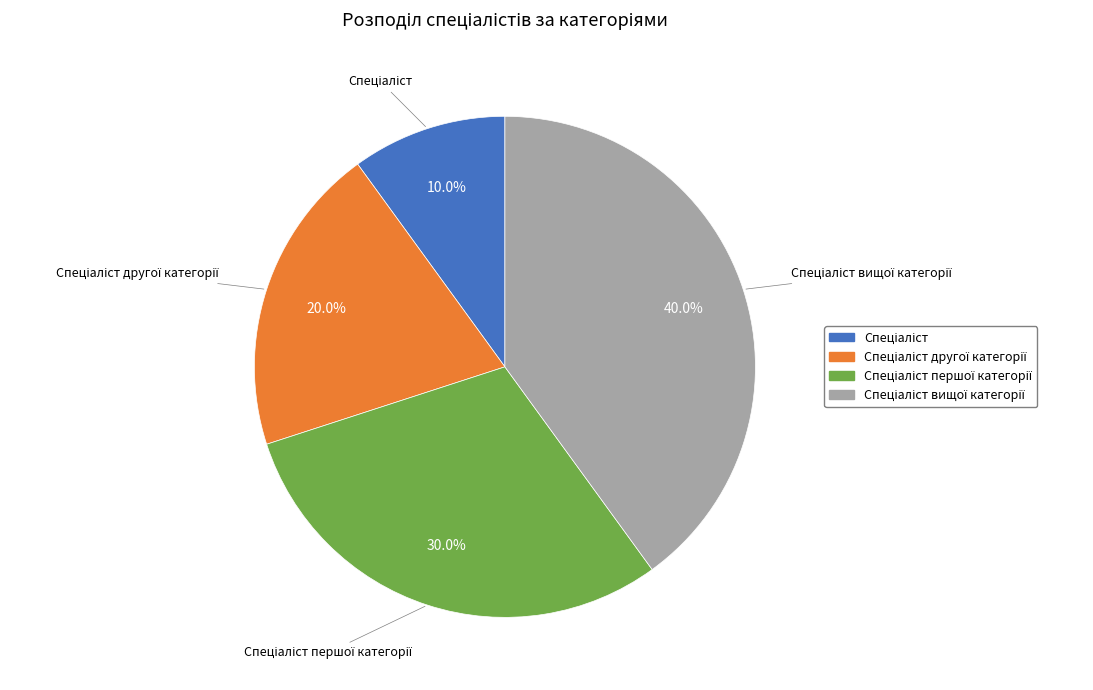

Is there any slice that represents more than half of the pie?

No